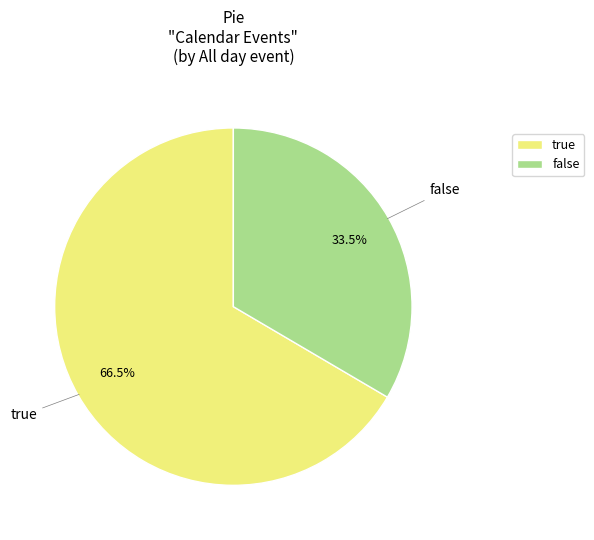

To the nearest percent, what is the difference between the largest and smallest slice percentages?

33%